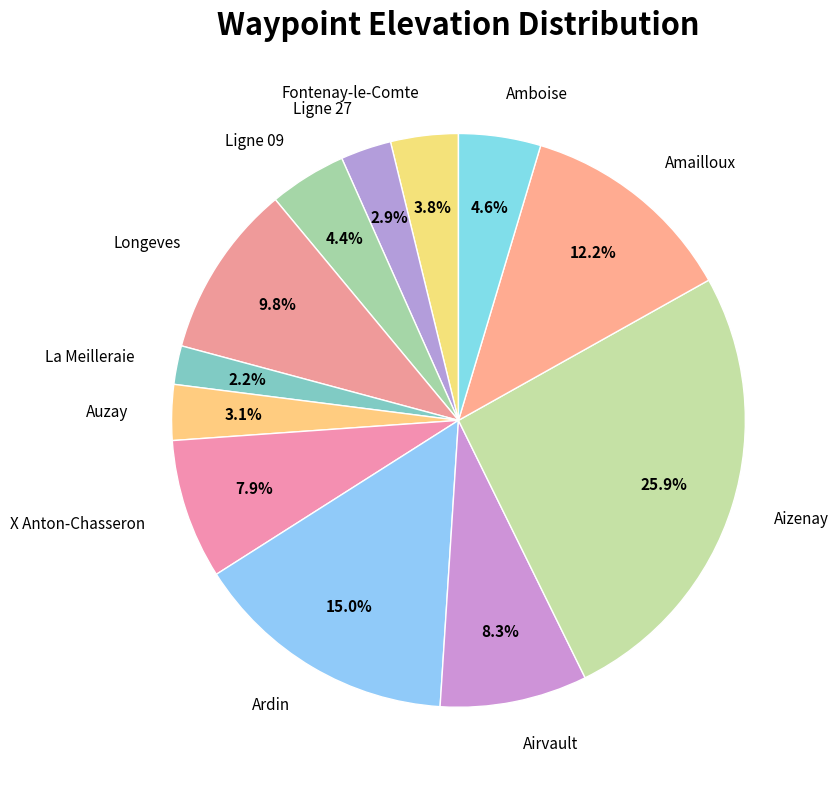

Which has a higher value, Amboise or Longeves?

Longeves